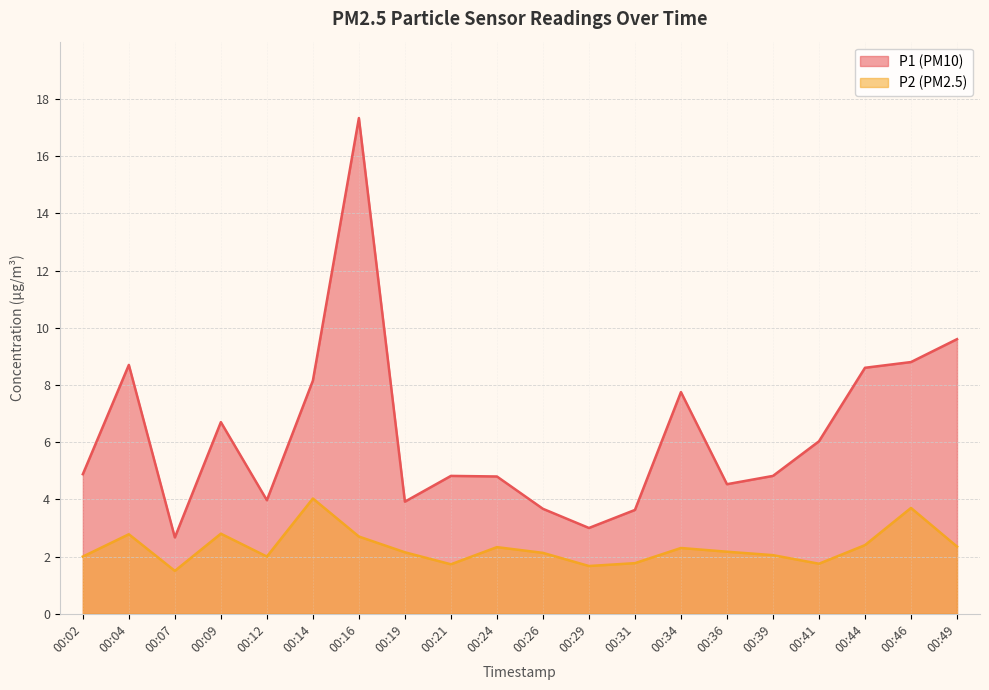

Does the chart have visible grid lines?

Yes